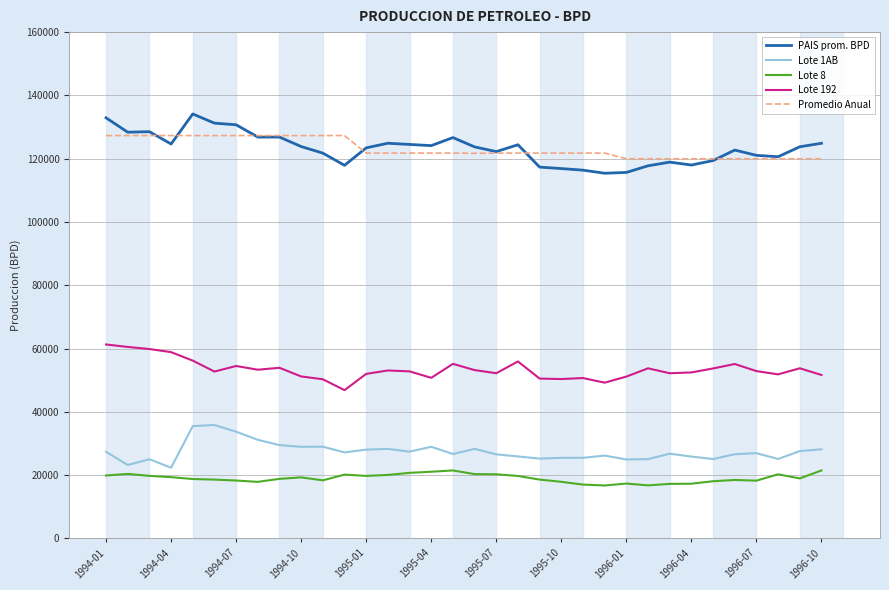

True or false: Lote 192 and PAIS prom. BPD cross at least once.

False